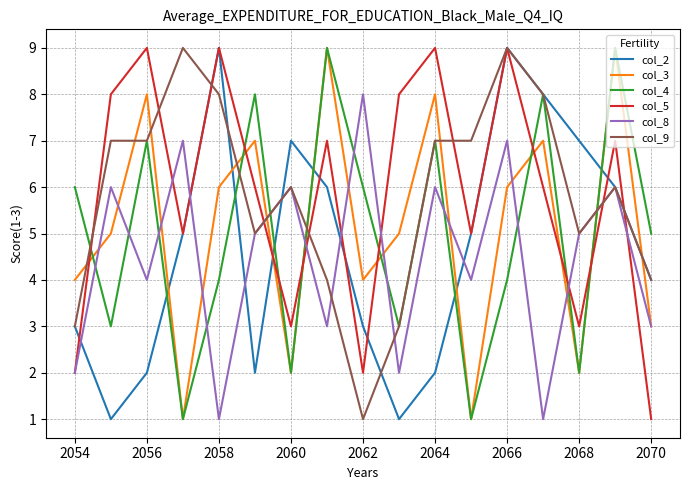

What is the greatest value displayed?

9